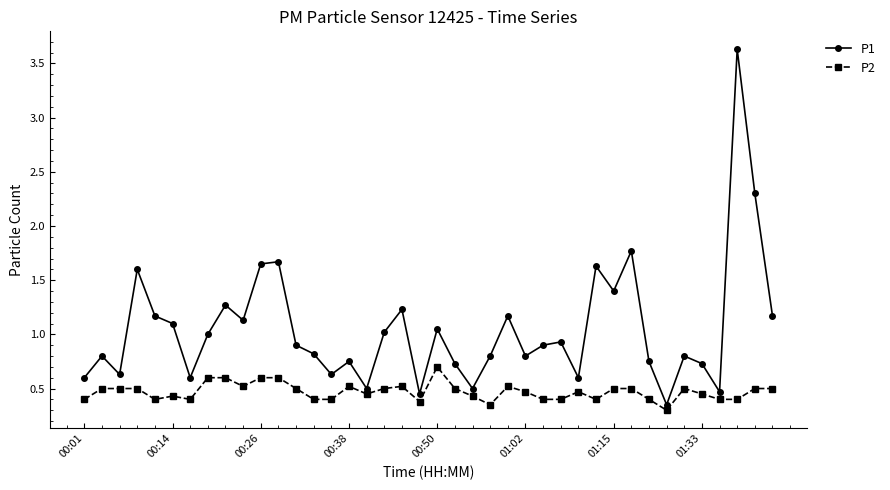

True or false: P1 has more than 1 interior local peaks.

True